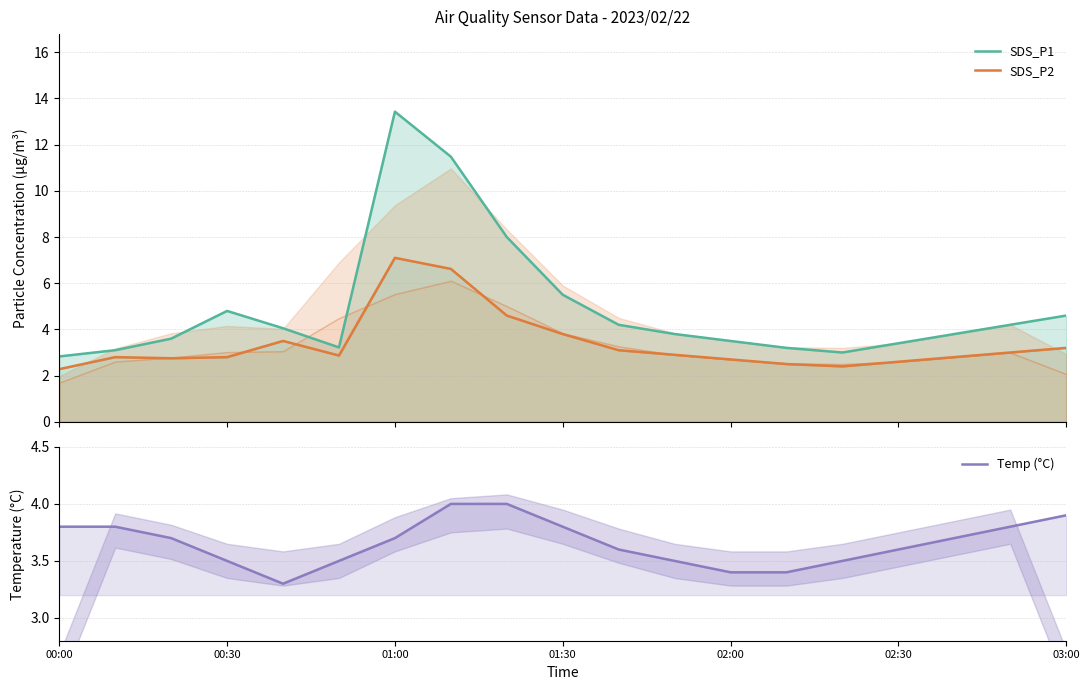

How many lines are shown in the chart?

3